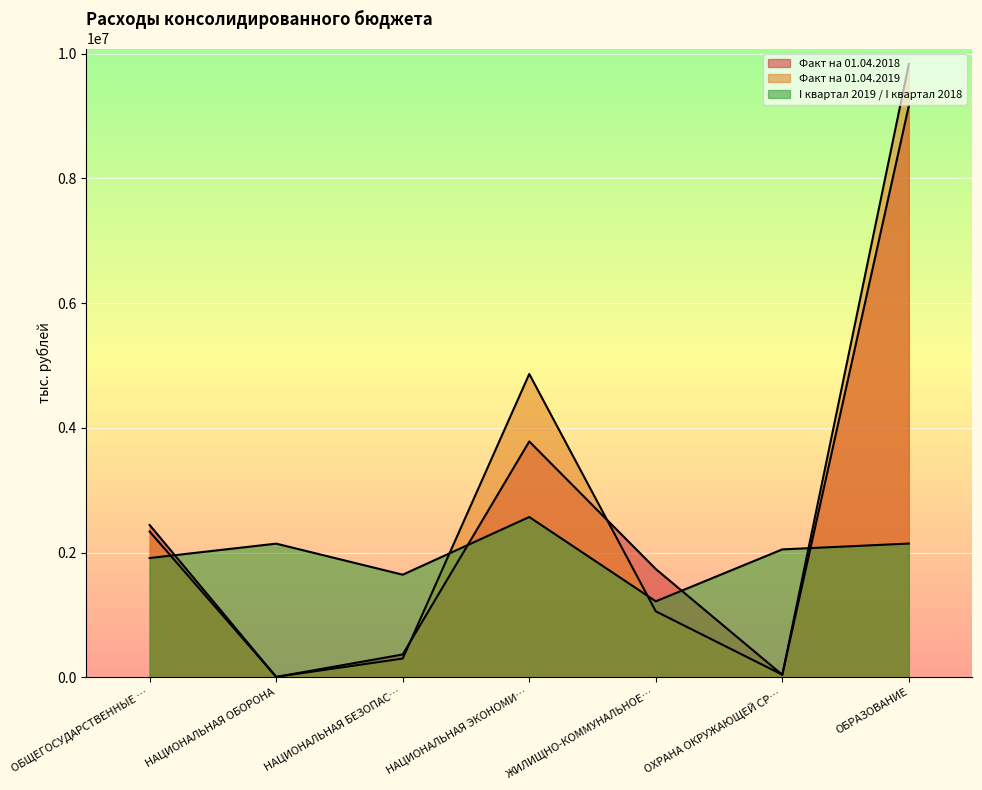

Rank the series at НАЦИОНАЛЬНАЯ ЭКОНОМИ… from highest to lowest value.

Факт на 01.04.2019, Факт на 01.04.2018, I квартал 2019 / I квартал 2018